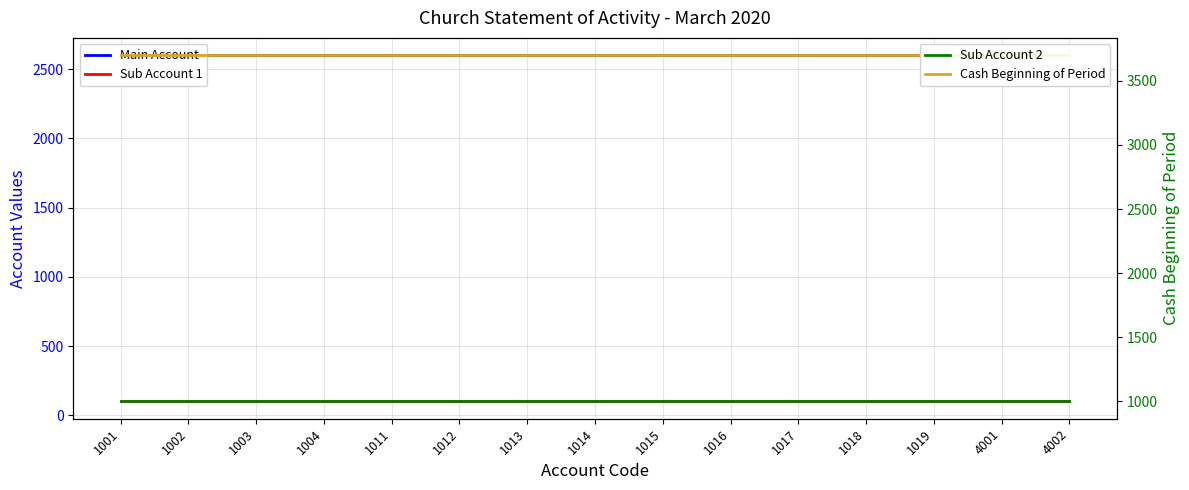

The value of Cash Beginning of Period at 1013 is 6310. True or false?

False